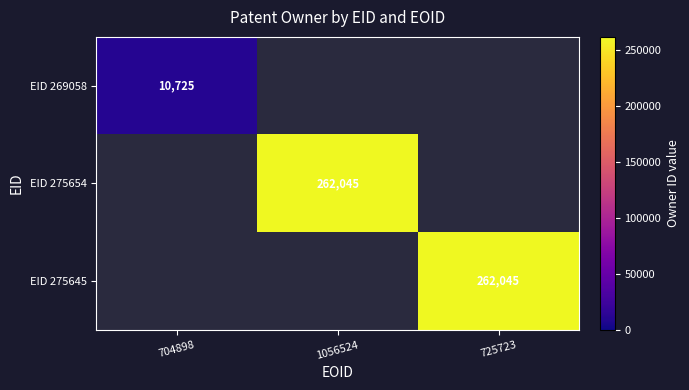

The value of EID 275645 at 725723 is 262045. True or false?

True